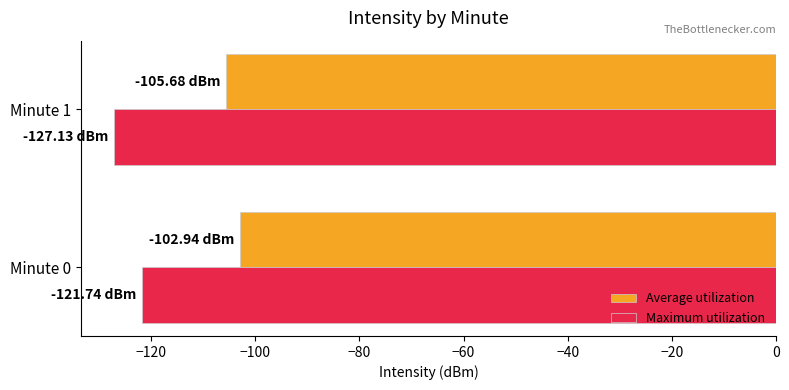

What are all the series names shown in the legend?

Average utilization, Maximum utilization